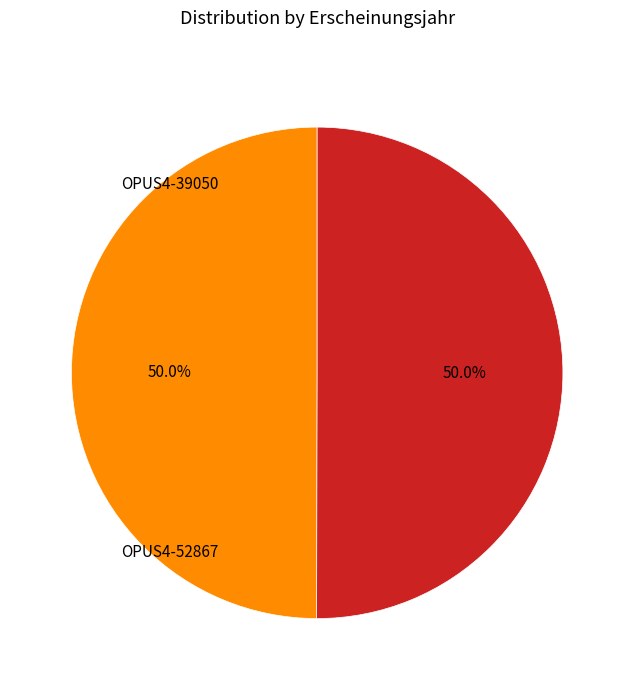

Count the number of slices in the pie.

2